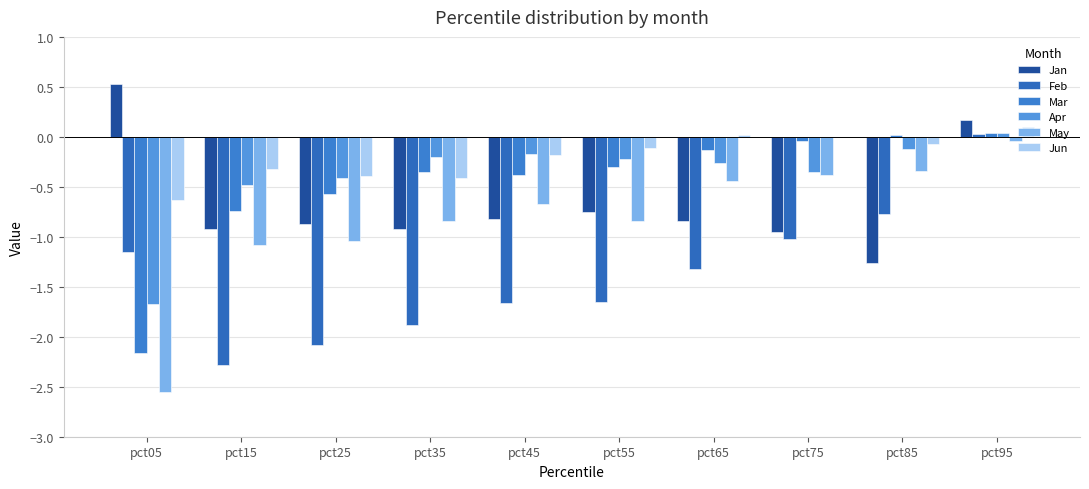

Does the chart contain stacked bars?

No